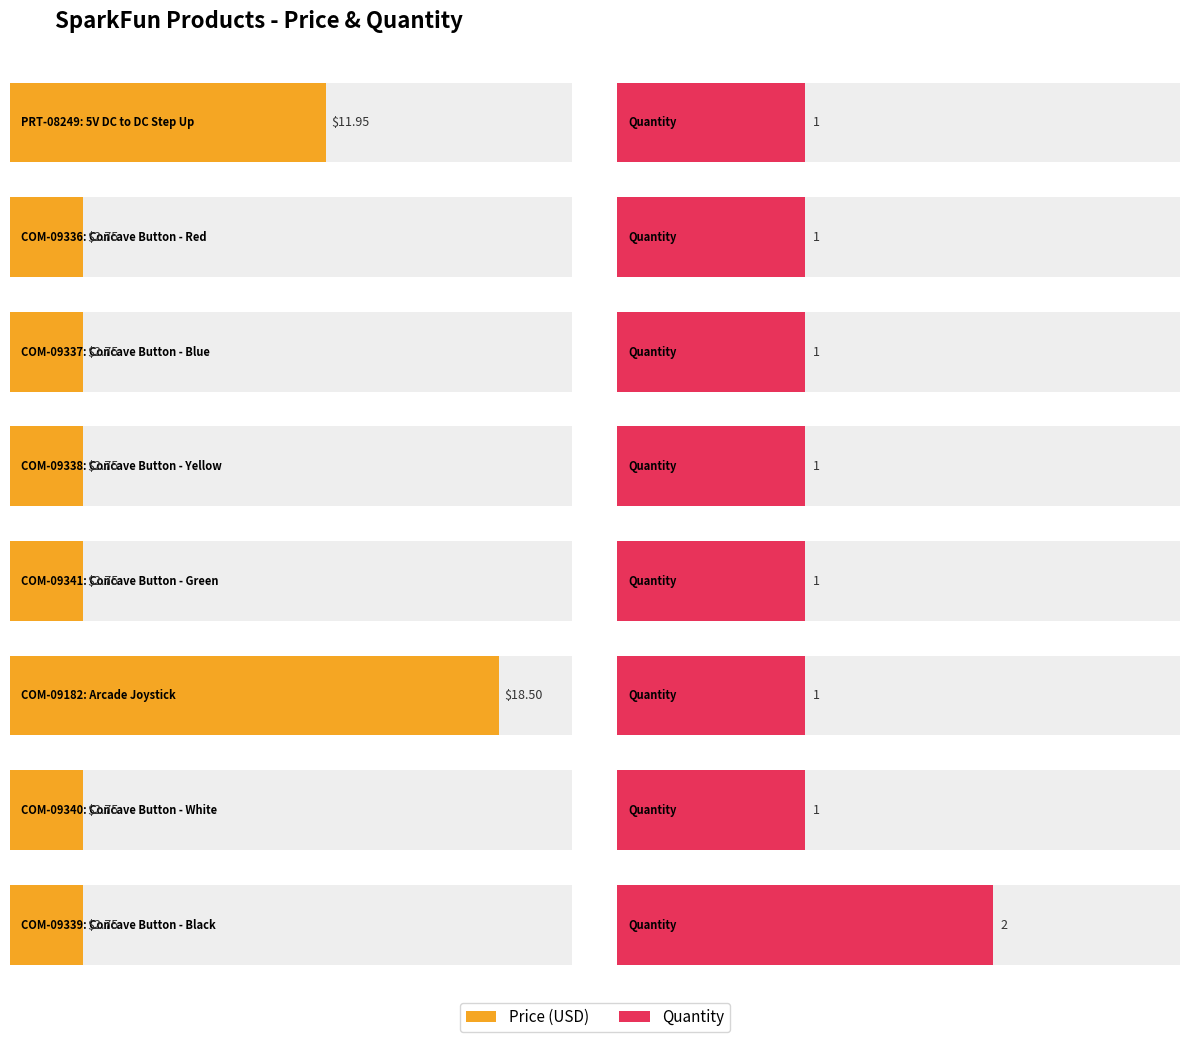

At which category is the sum across all series the highest?

COM-09182